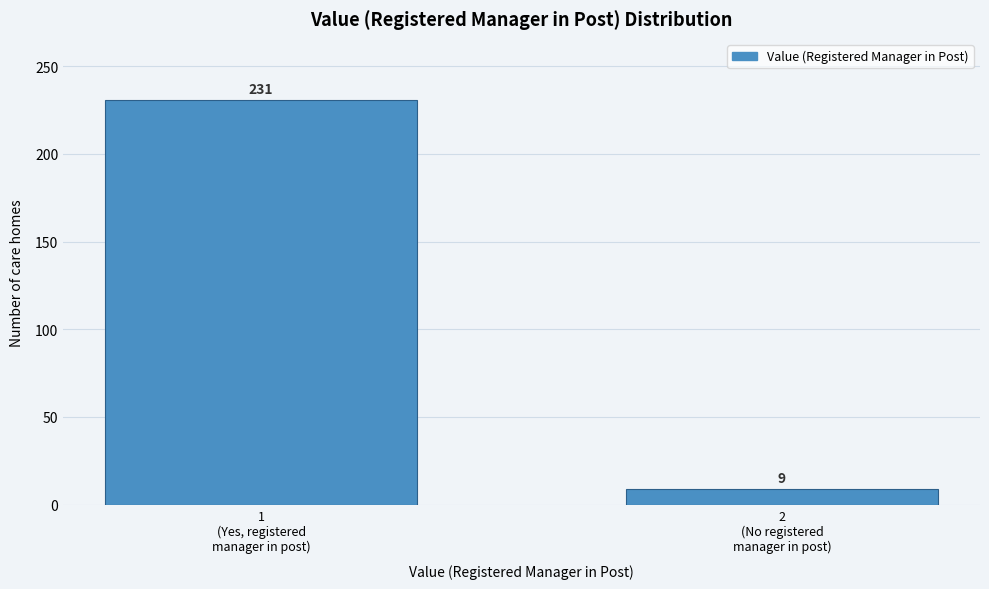

Reading left to right, transcribe all the data shown in this chart.

231	9